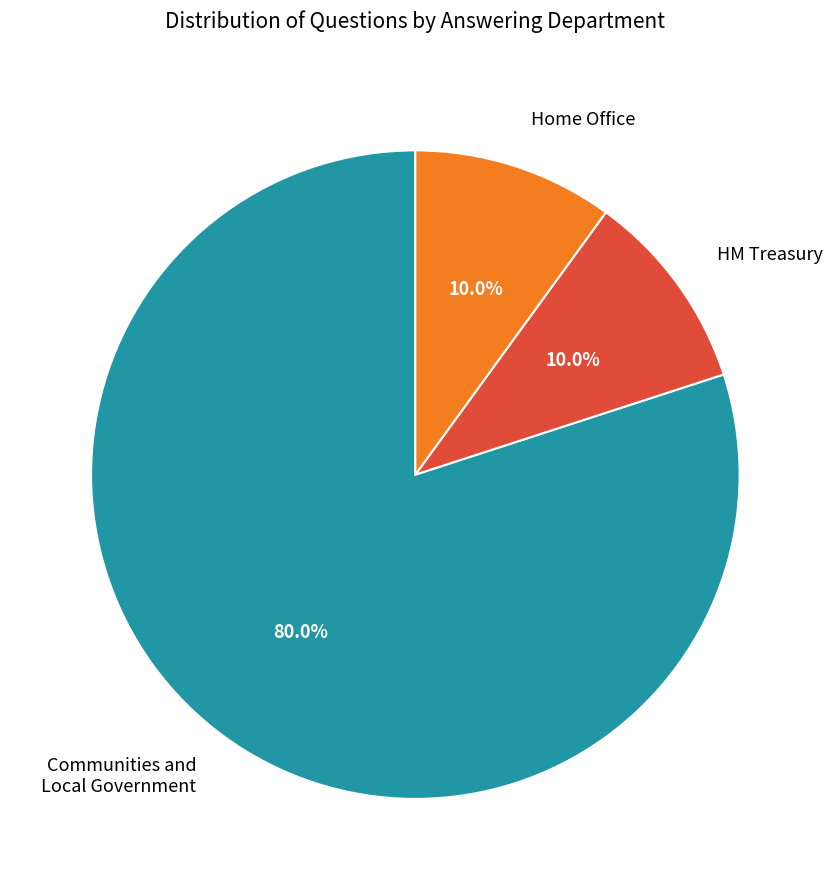

Is there a majority slice in this chart?

Yes